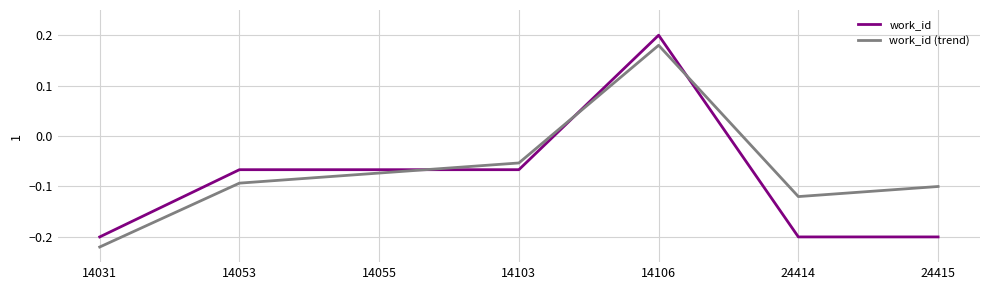

Where does the work_id (trend) series first go above 0?

14106